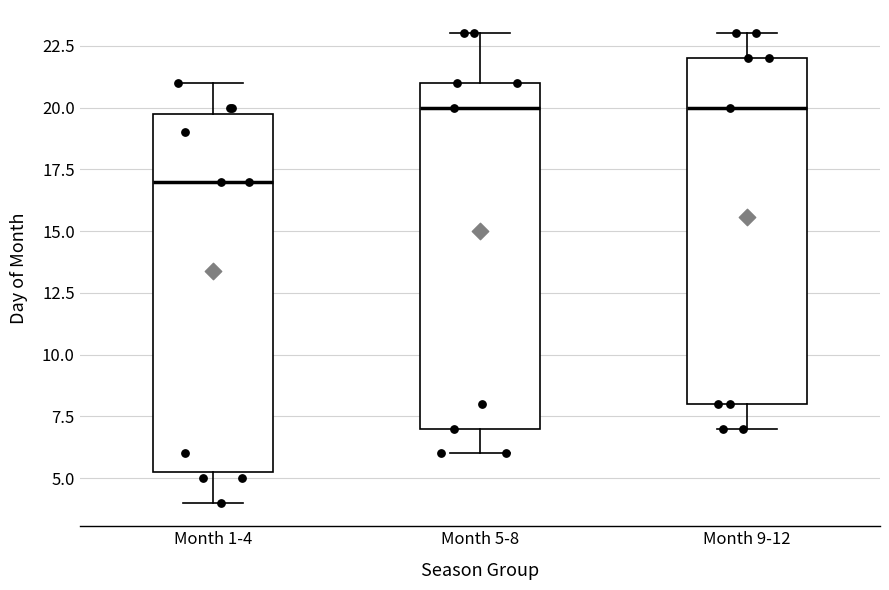

Where does the lower whisker of the box for Month 5-8 end on the y-axis? The values are not printed on the chart, so give them approximately, as read against the axis.

6.0